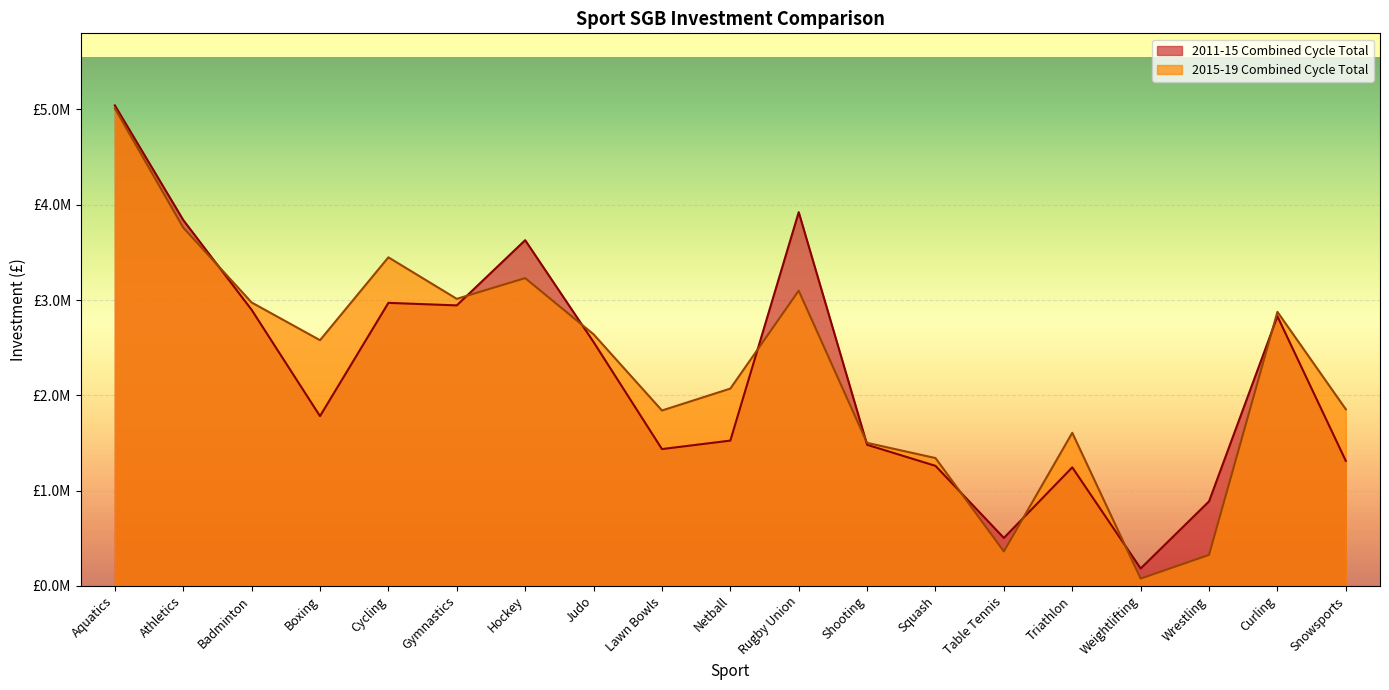

Rank the series by their average value, from lowest to highest.

2011-15 Combined Cycle Total, 2015-19 Combined Cycle Total